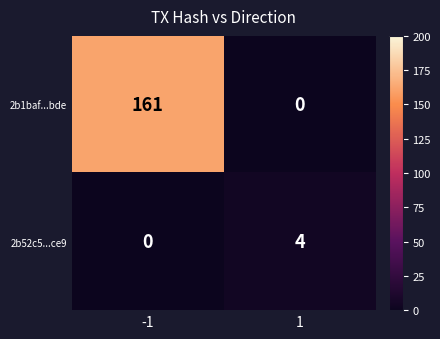

What value does the 2b52c5...ce9 series have at 1?

4